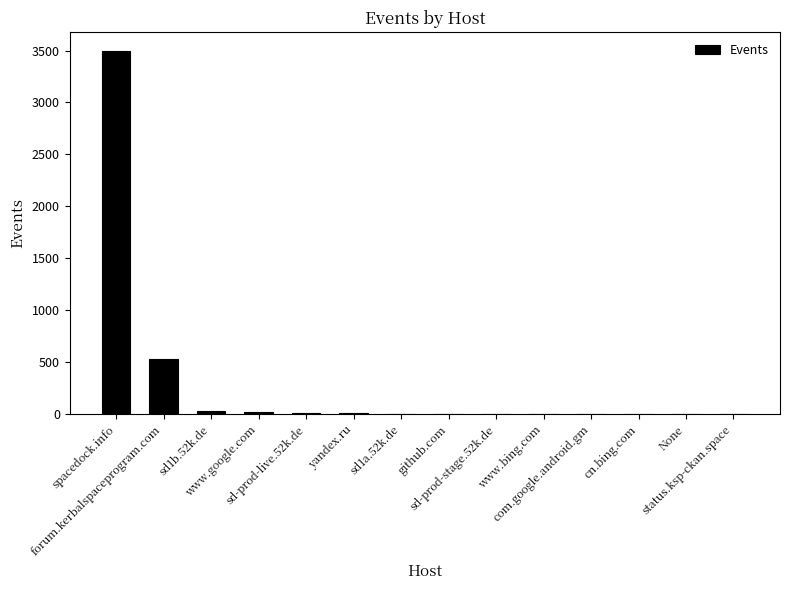

What is the greatest value displayed?

3500